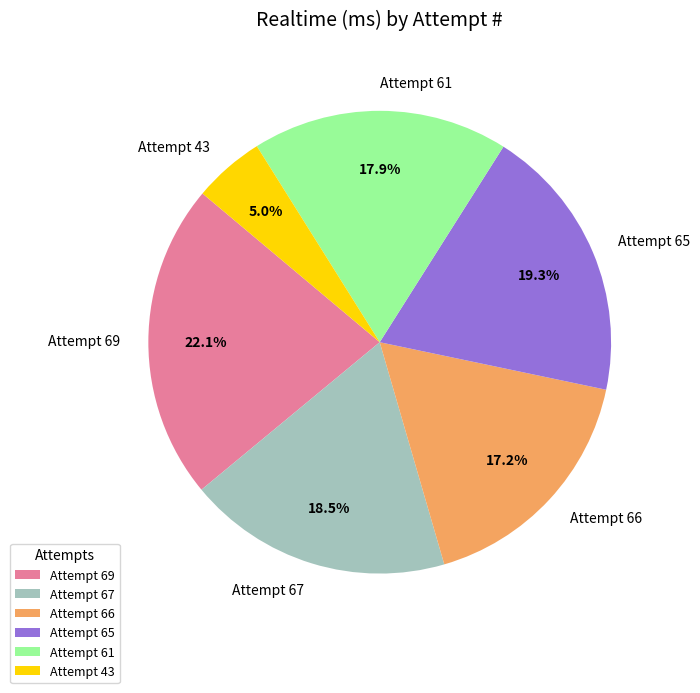

What percentage is the Attempt 61 slice, to the nearest percent?

18%